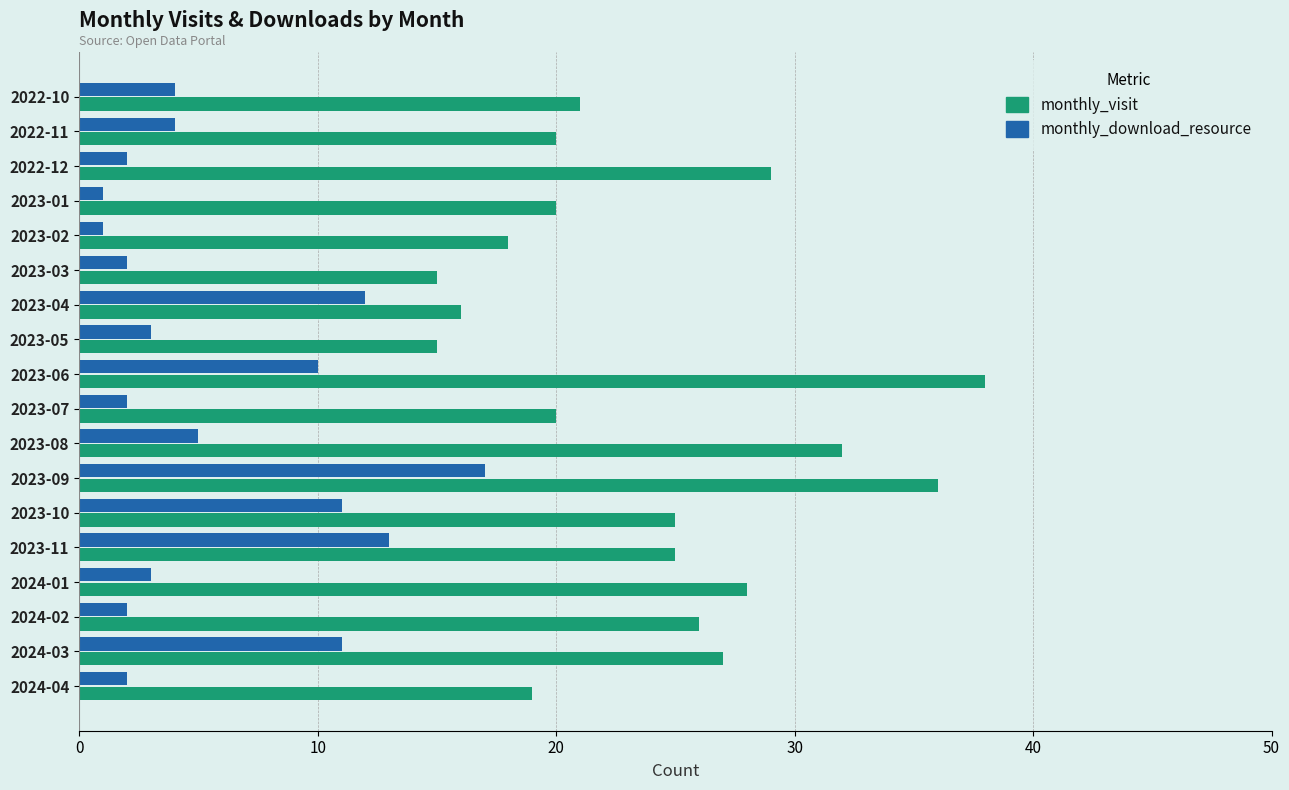

What is the difference between the highest and lowest values at 2023-09?

19